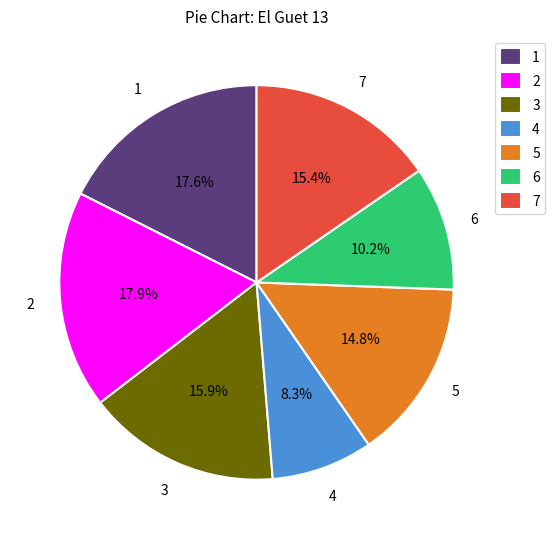

To the nearest percent, what is the average slice percentage?

14%